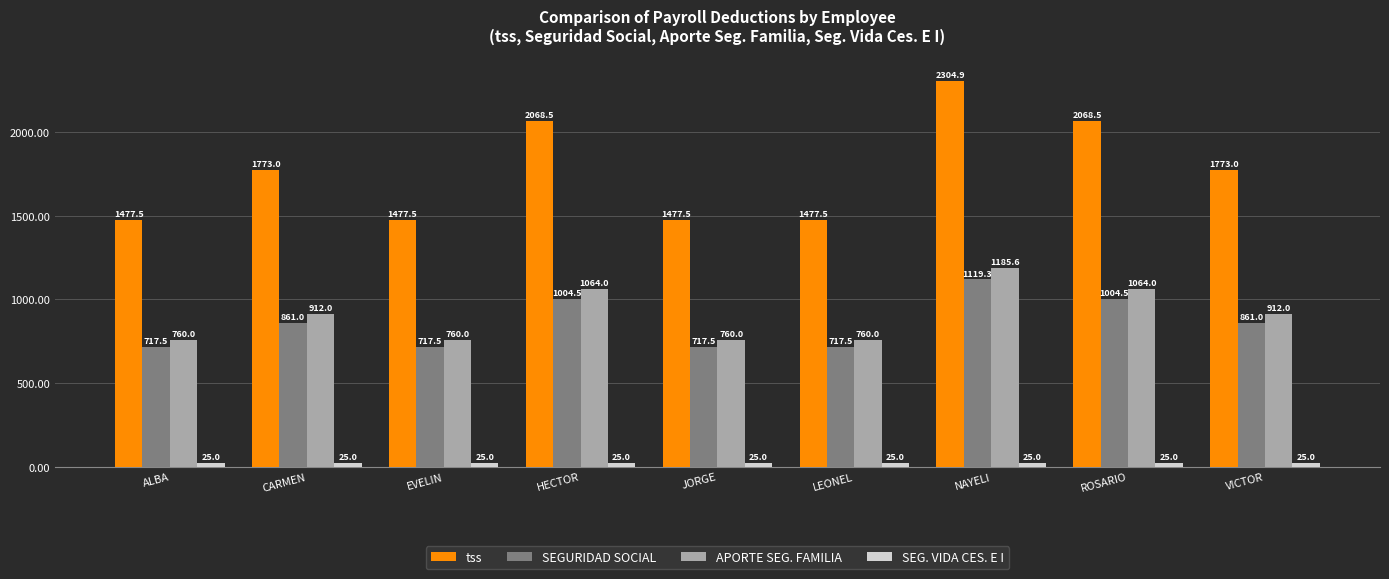

Are the bars grouped side by side (vs. stacked)?

Yes